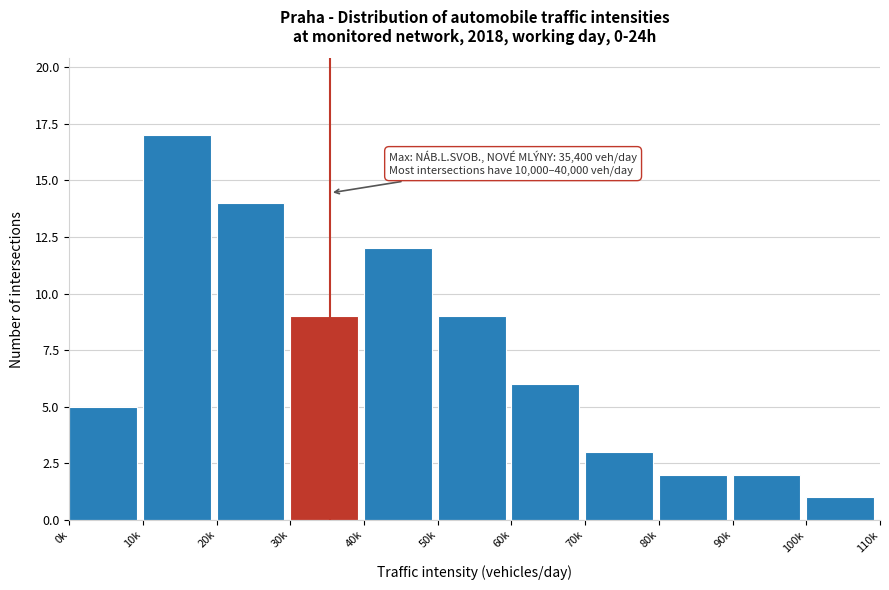

Reading left to right, list all the values displayed in this chart.

0k=5	10k=17	20k=14	30k=9	40k=12	50k=9	60k=6	70k=3	80k=2	90k=2	100k=1